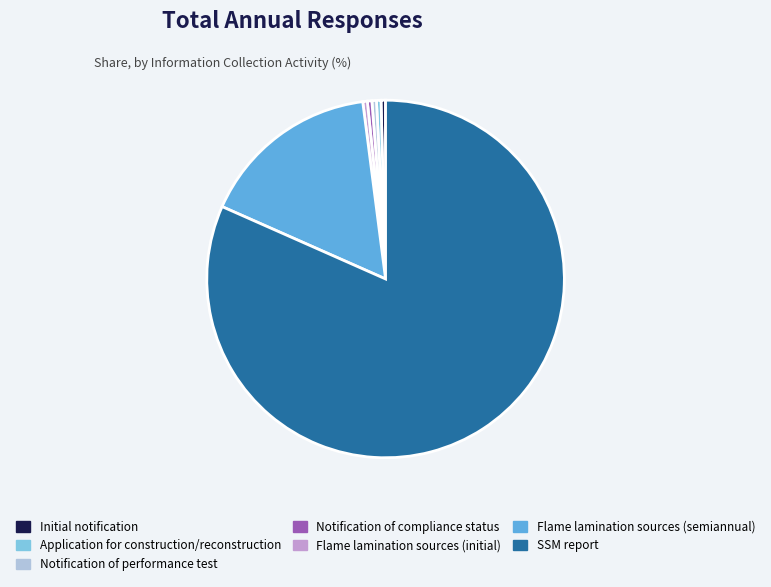

Is the sum of Application for construction/reconstruction and Initial notification greater than half?

No